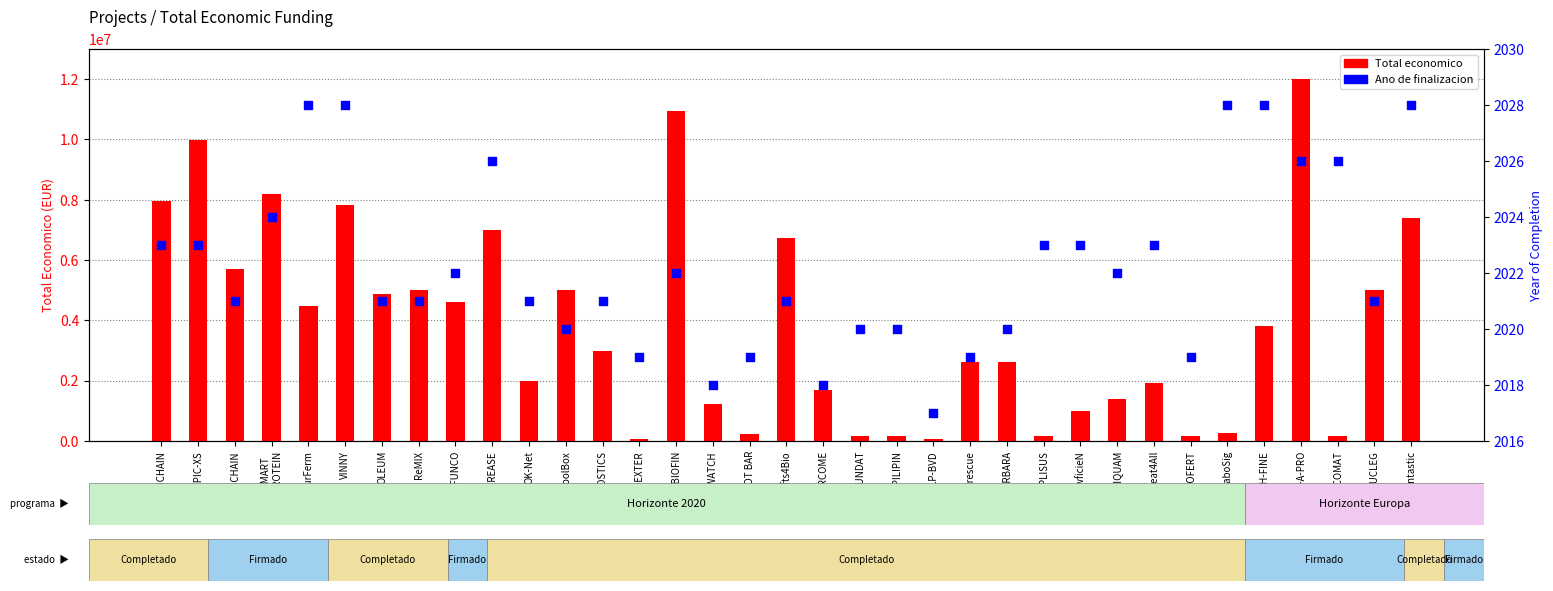

Which series contains the highest Y value?

Total economico